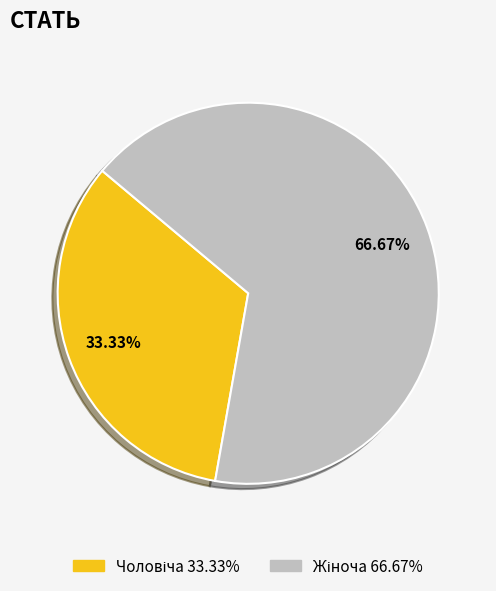

Is there any slice that represents more than half of the pie?

Yes